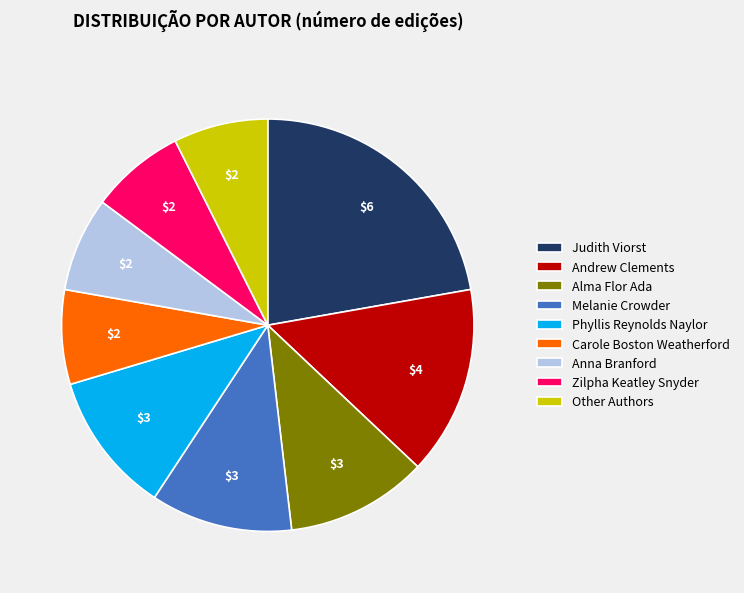

The Phyllis Reynolds Naylor slice represents 11% of the pie. True or false?

True